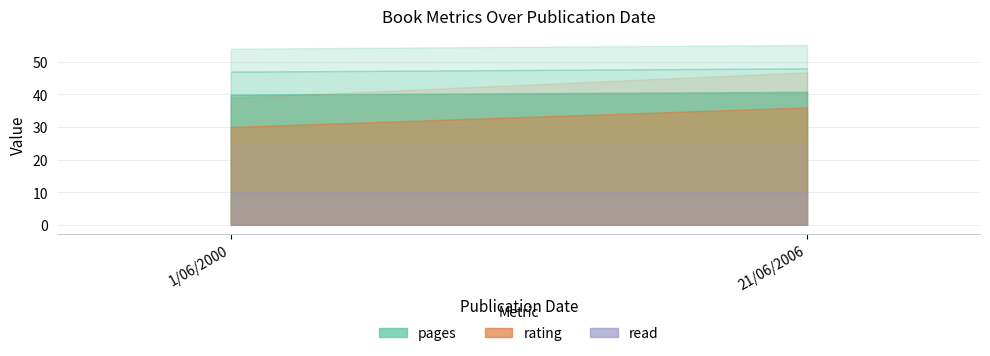

Does the chart have visible grid lines?

Yes